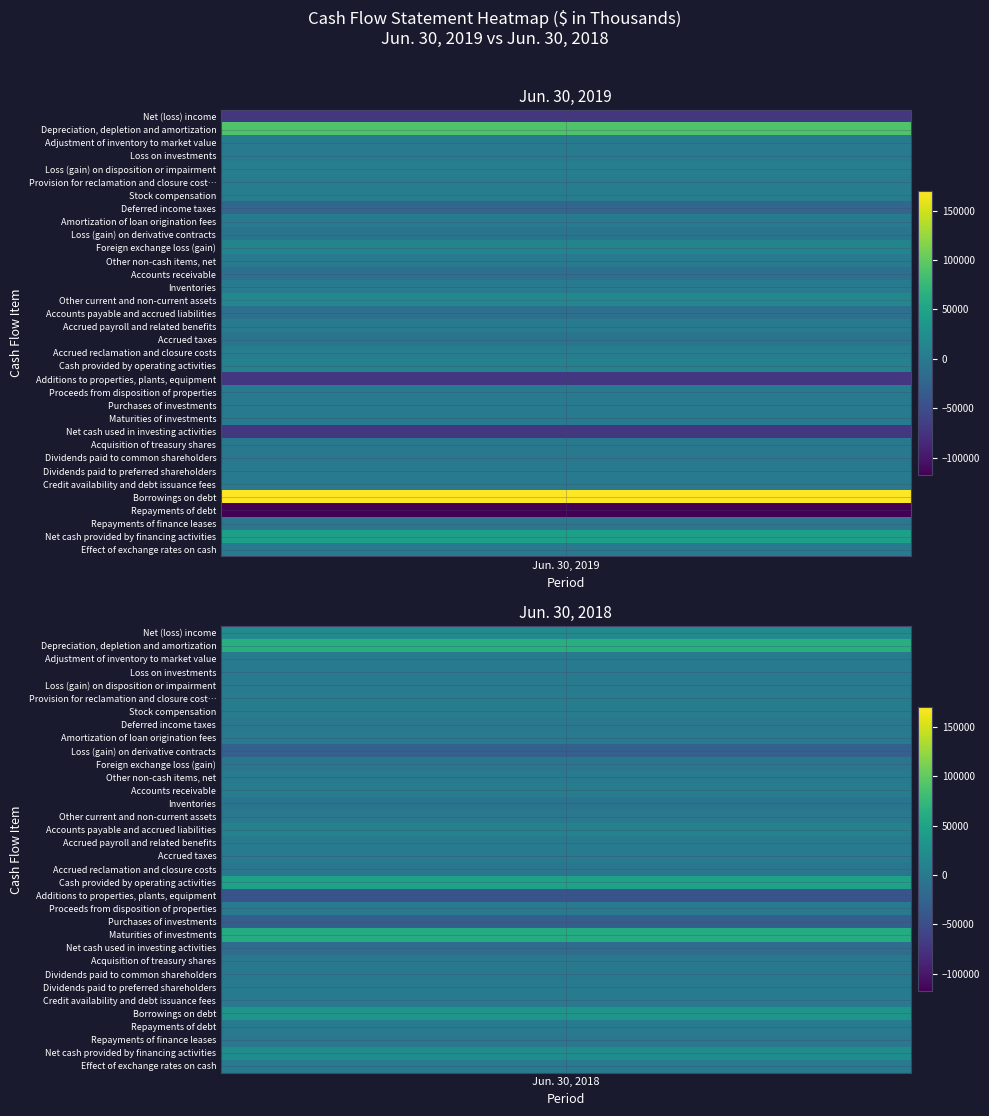

Reading left to right, extract all data points from this chart.

Net (loss) income: -72065	20314
Depreciation, depletion and amortization: 90821	62852
Adjustment of inventory to market value: 1399	0
Loss on investments: 1033	254
Loss (gain) on disposition or impairment: 4642	-166
Provision for reclamation and closure costs: 3209	2640
Stock compensation: 3552	2441
Deferred income taxes: -22585	-2977
Amortization of loan origination fees: 1252	898
Loss (gain) on derivative contracts: -6101	-30236
Foreign exchange loss (gain): 12217	-5348
Other non-cash items, net: 3	-35
Accounts receivable: -12772	2471
Inventories: -147	-6865
Other current and non-current assets: 16784	-2507
Accounts payable and accrued liabilities: -12085	8701
Accrued payroll and related benefits: 1660	-337
Accrued taxes: -6452	-672
Accrued reclamation and closure costs: 4348	-4410
Cash provided by operating activities: 8713	47018
Additions to properties, plants, equipment: -71245	-43304
Proceeds from disposition of properties: 25	463
Purchases of investments: -107	-31682
Maturities of investments: 0	59336
Net cash used in investing activities: -71327	-15187
Acquisition of treasury shares: -1644	-2694
Dividends paid to common shareholders: -2430	-2000
Dividends paid to preferred shareholders: -276	-276
Credit availability and debt issuance fees: -46	-3
Borrowings on debt: 170000	31024
Repayments of debt: -118000	0
Repayments of finance leases: -3377	-3762
Net cash provided by financing activities: 44227	22289
Effect of exchange rates on cash: 432	-532